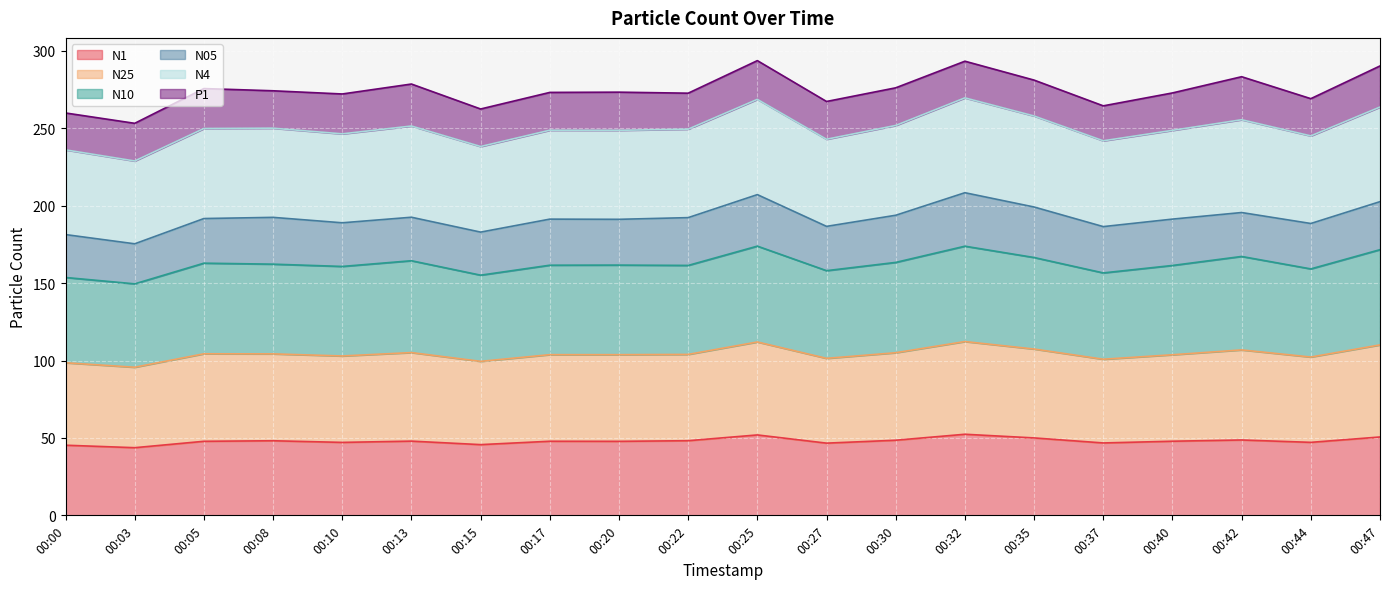

The N1 series shows 77.6 at 00:15. True or false?

False